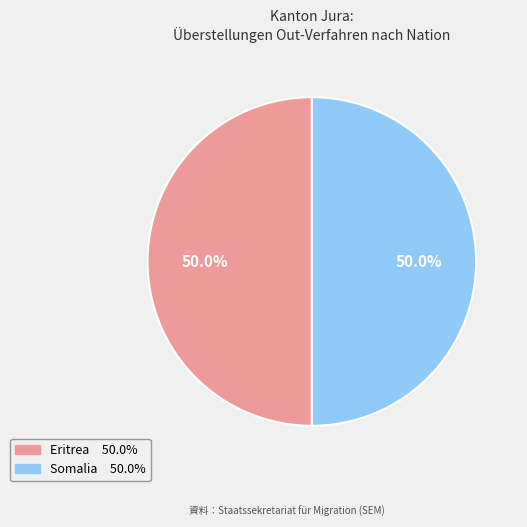

How many segments does this pie chart have?

2